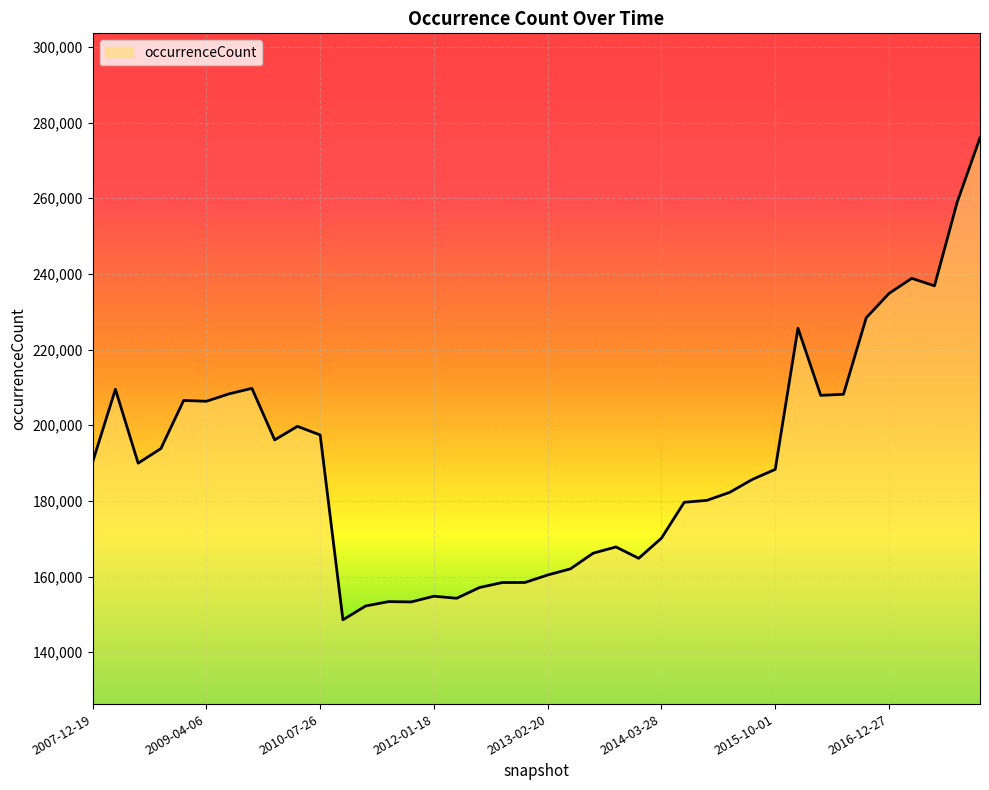

What is the sum of all values?

7621025